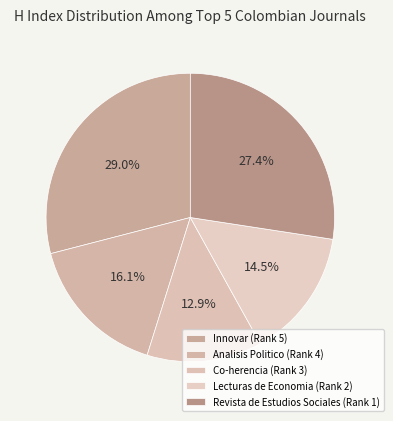

Count the number of slices in the pie.

5